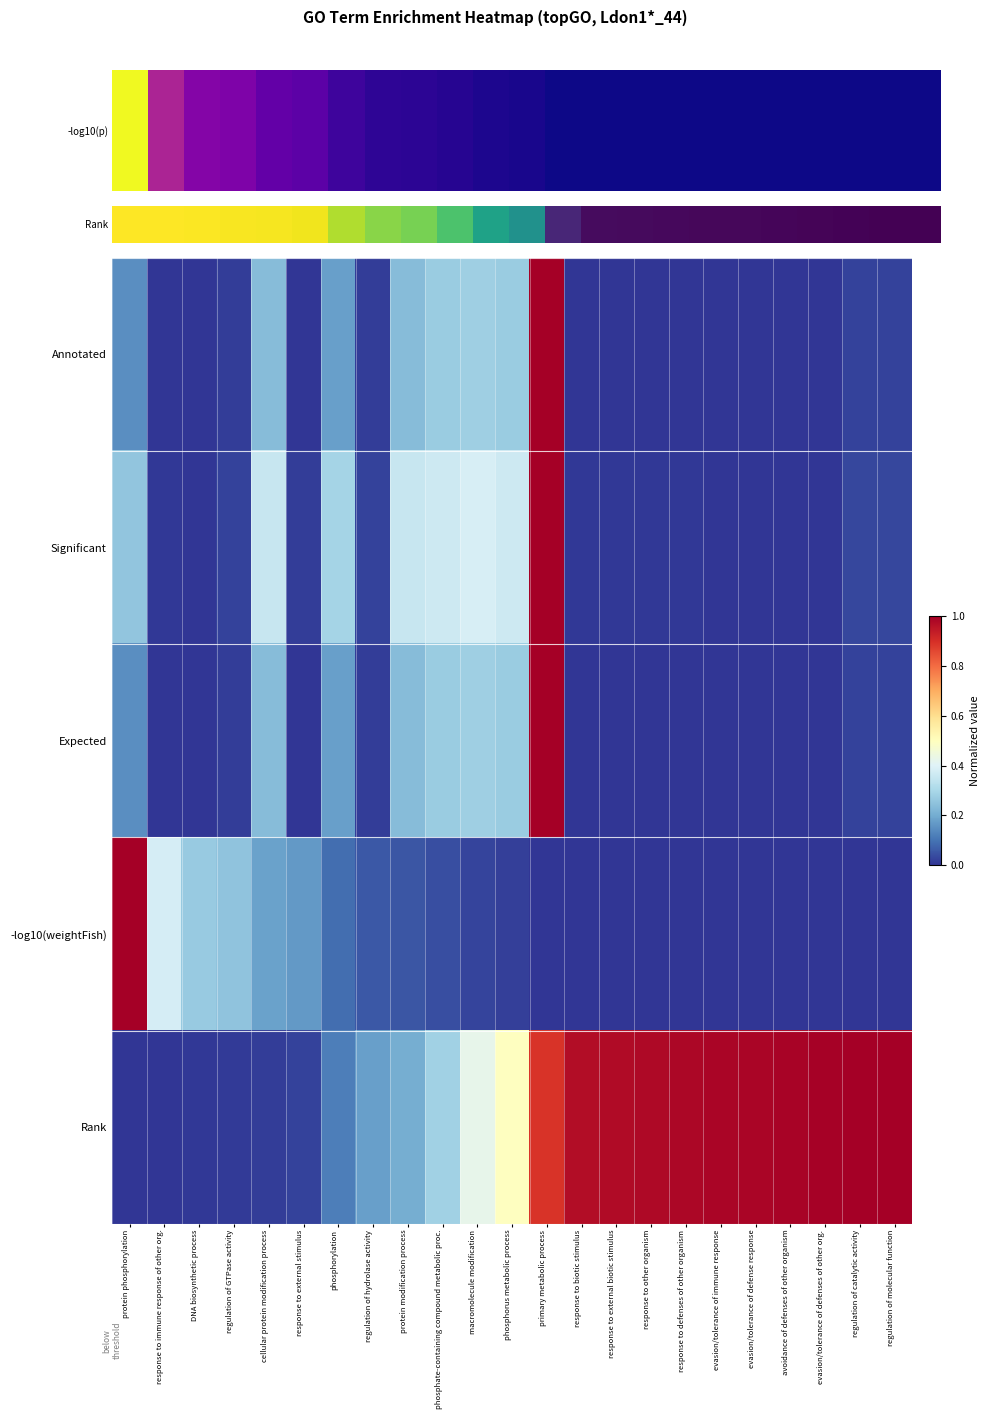

List the series in order of their peak value, highest first.

Annotated, Significant, Expected, -log10(weightFish), Rank